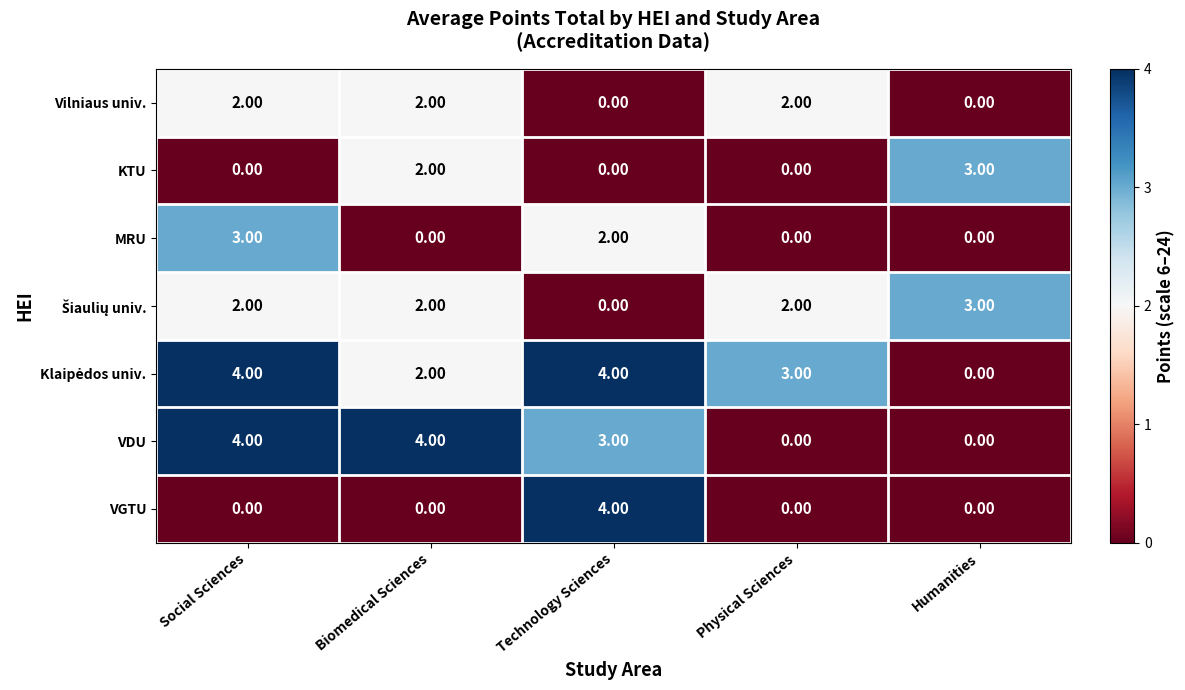

What is the difference between the highest and lowest values at Humanities?

3